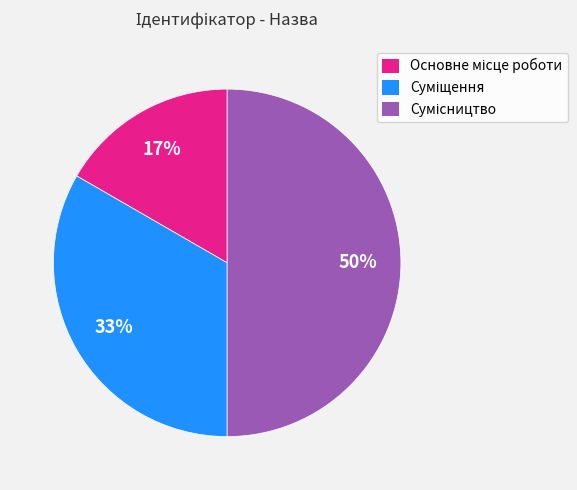

To the nearest percent, what is the average slice percentage?

33%